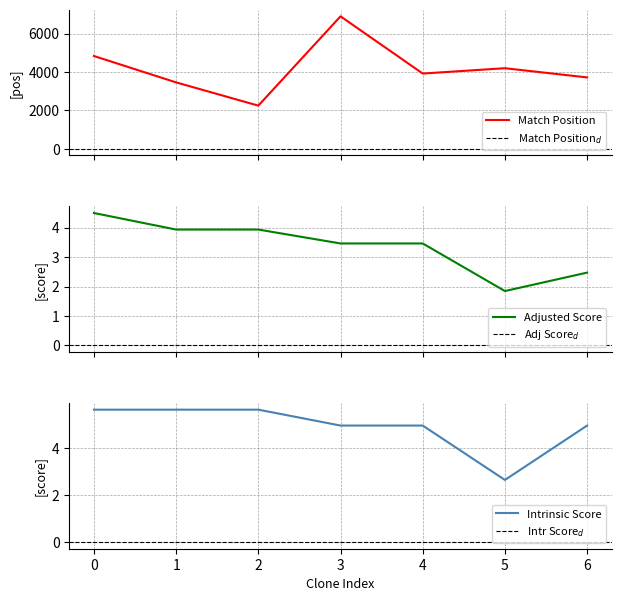

What is the maximum value for Adjusted Score?

4.5